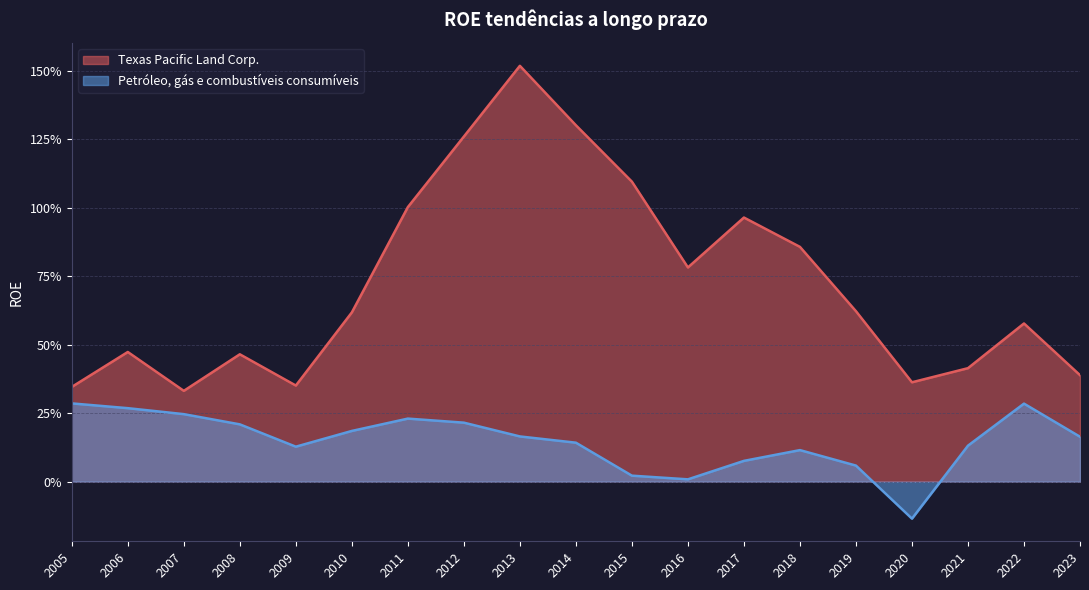

True or false: Petróleo, gás e combustíveis consumíveis and Texas Pacific Land Corp. intersect in this chart.

False